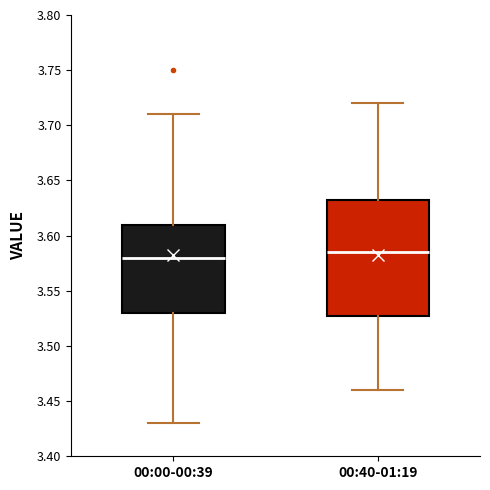

Reading left to right, transcribe this box plot: for each box, give where its median line is, the range the box spans, and where its two whiskers end, as read against the y-axis. The values are not printed on the chart, so give them approximately, as read against the axis.

00:00-00:39: median 3.580, box 3.530 to 3.610, whiskers 3.430 to 3.710
00:40-01:19: median 3.585, box 3.530 to 3.635, whiskers 3.460 to 3.720